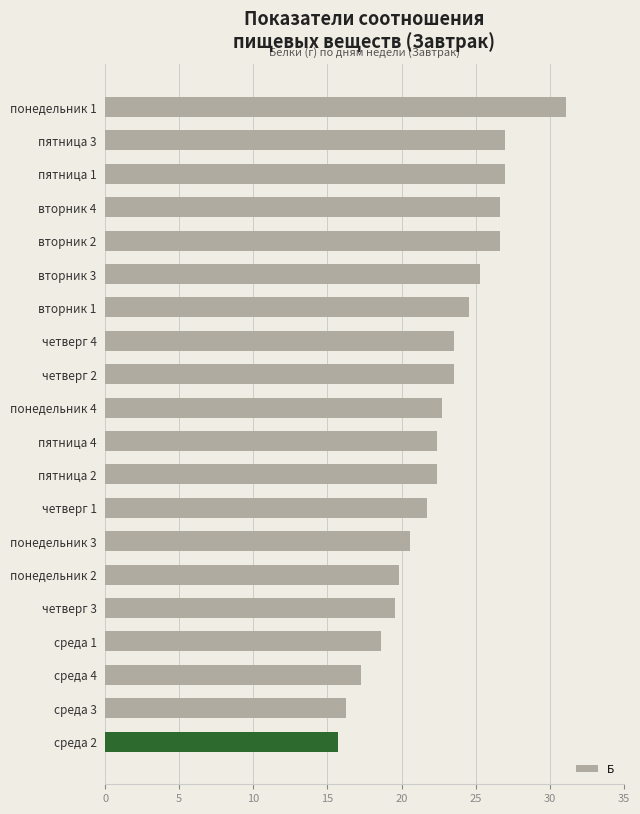

At which category does the chart reach its minimum across all series?

среда 2